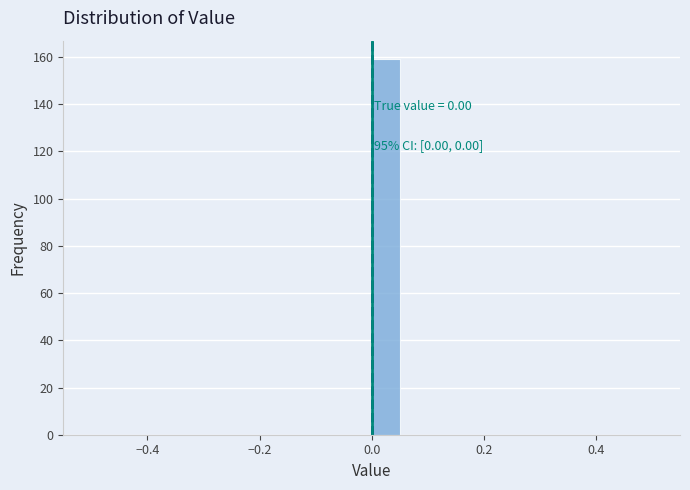

Read against the x-axis, roughly where is the centre of the tallest bar?

0.02